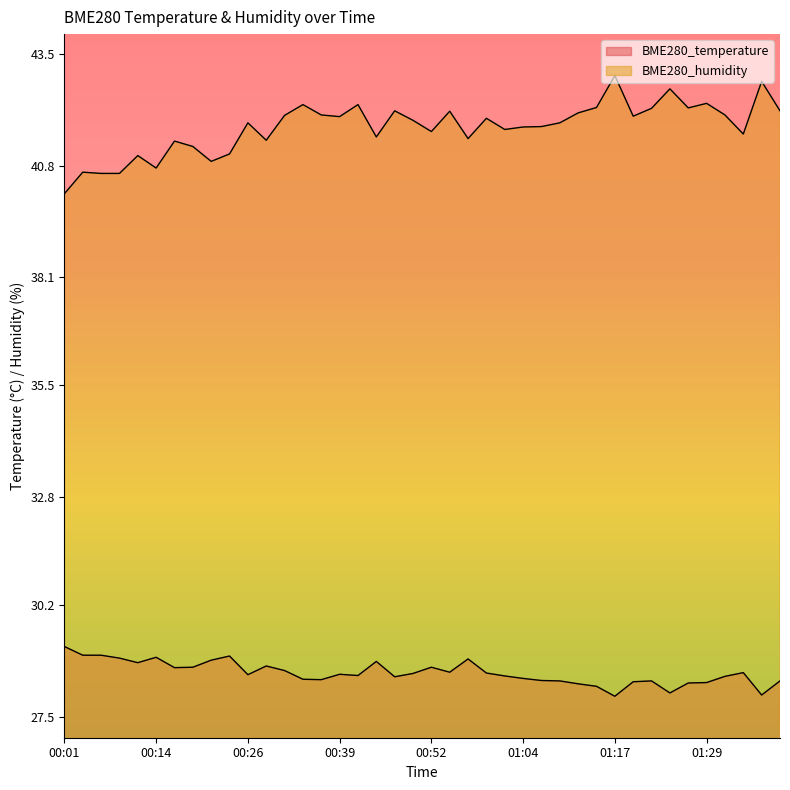

Reading left to right, list all the values displayed in this chart.

BME280_temperature: 29.2	29.0	29.0	28.9	28.8	28.9	28.7	28.7	28.9	29.0	28.5	28.7	28.6	28.4	28.4	28.5	28.5	28.8	28.5	28.6	28.7	28.6	28.9	28.6	28.5	28.4	28.4	28.4	28.3	28.2	28.0	28.4	28.4	28.1	28.3	28.3	28.5	28.6	28.0	28.4
BME280_humidity: 40.1	40.6	40.6	40.6	41.0	40.7	41.4	41.3	40.9	41.1	41.8	41.4	42.0	42.3	42.0	42.0	42.3	41.5	42.1	41.9	41.6	42.1	41.5	41.9	41.7	41.7	41.7	41.8	42.1	42.2	43.0	42.0	42.2	42.6	42.2	42.3	42.0	41.6	42.8	42.1